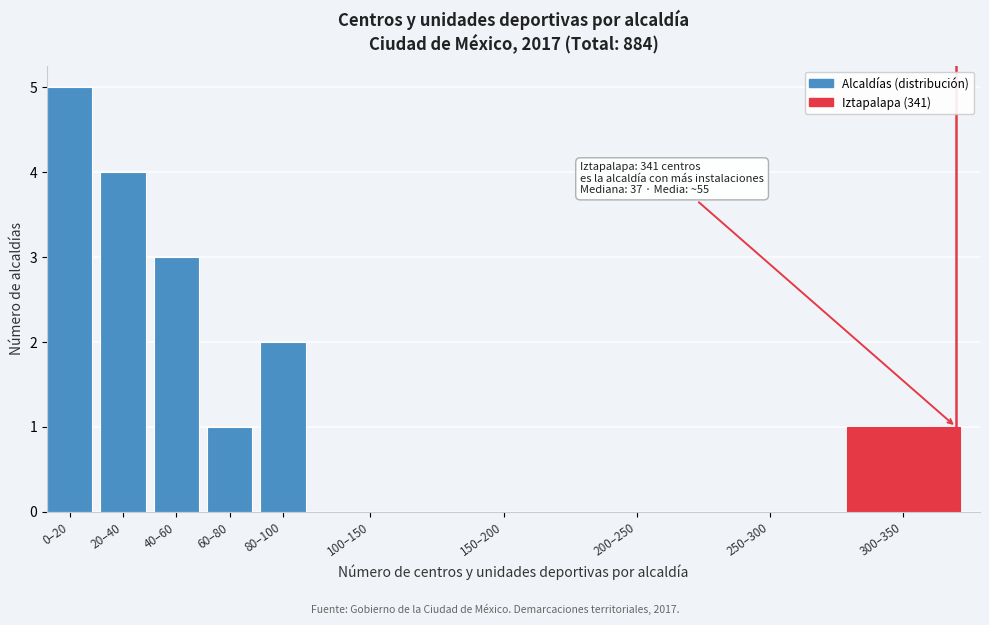

Reading left to right, extract all data points from this chart.

0–20=5	20–40=4	40–60=3	60–80=1	80–100=2	100–150=0	150–200=0	200–250=0	250–300=0	300–350=1